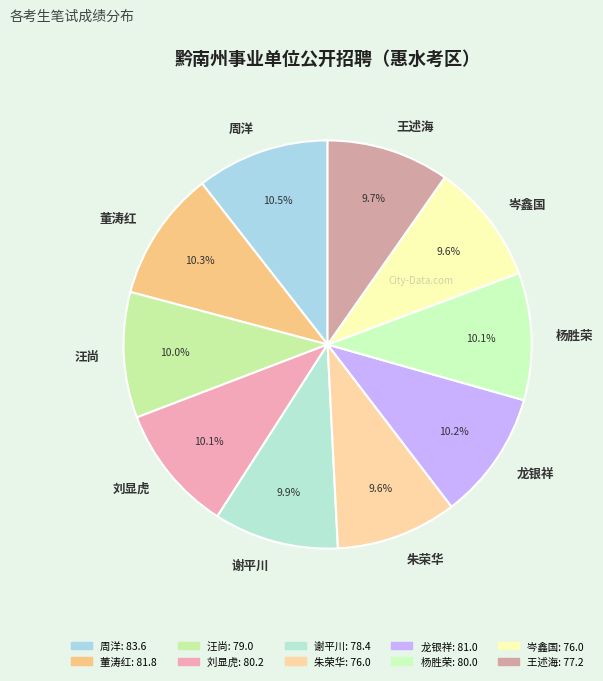

Approximately how many times larger is the value at 周洋 compared to 杨胜荣?

1.0